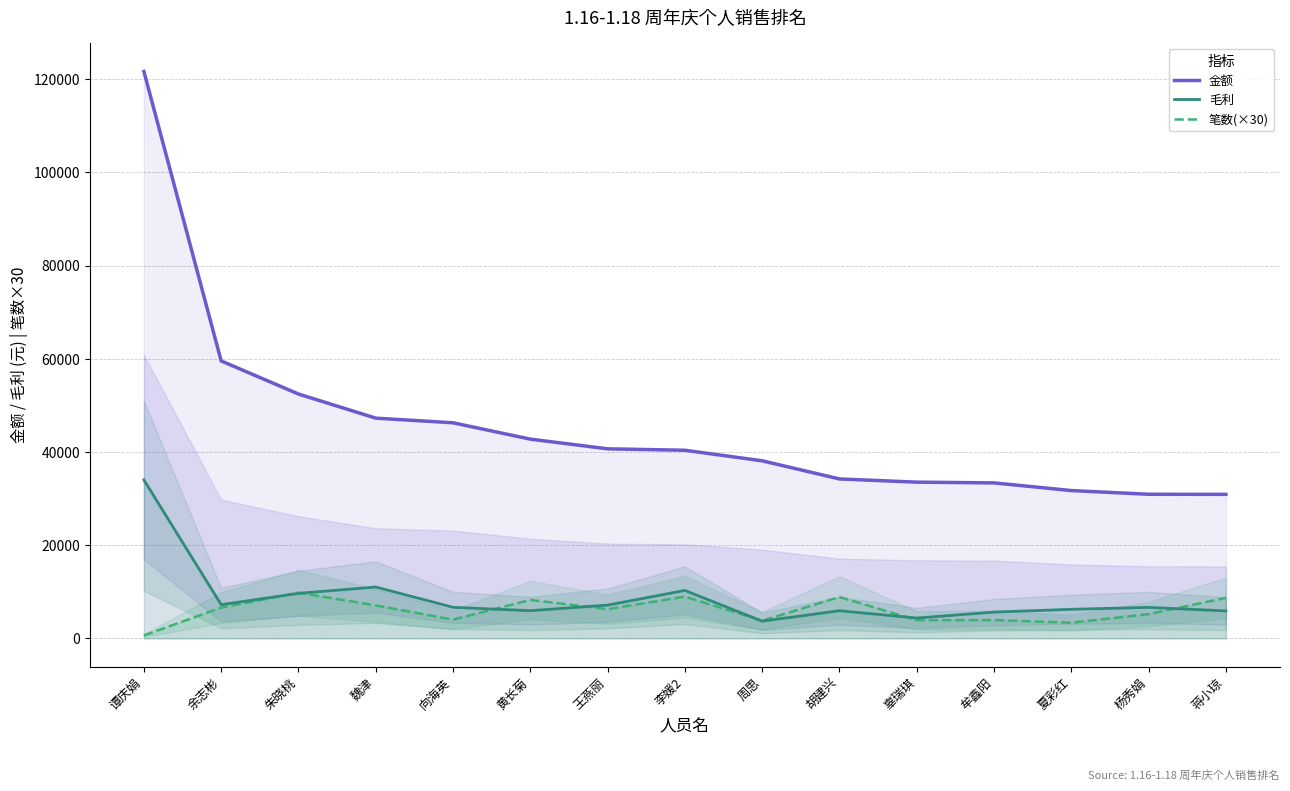

What is the difference between the 毛利 values at 谭庆娟 and 周思?

30311.2